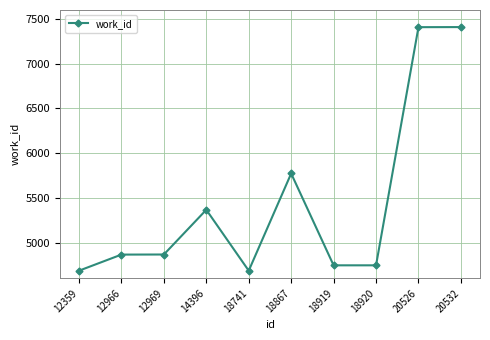

Is it true that the value at 12969 is 2208?

False